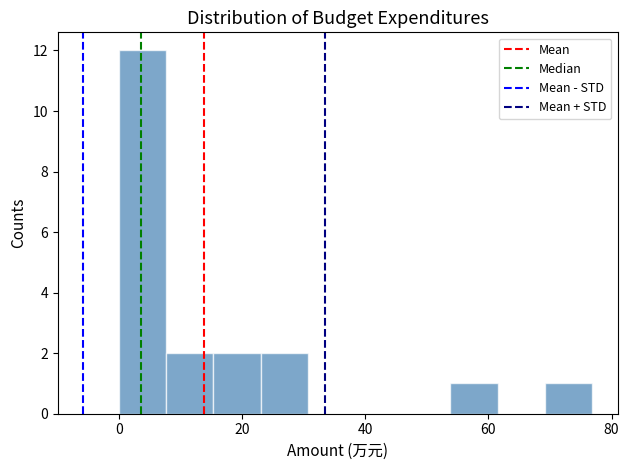

Read against the x-axis, roughly where is the centre of the tallest bar?

4